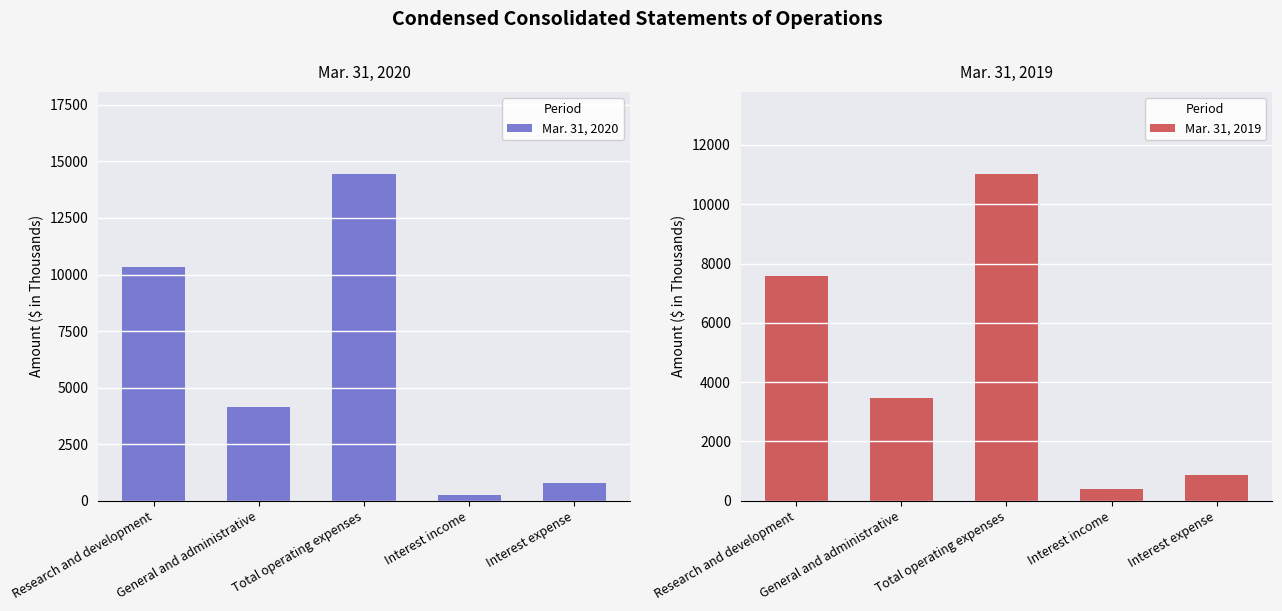

Which series has the largest total across all categories?

Mar. 31, 2020